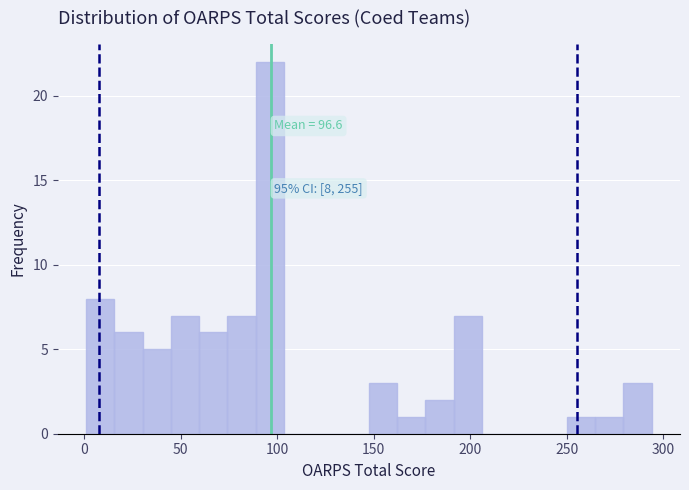

Read against the x-axis, roughly where is the centre of the tallest bar?

95